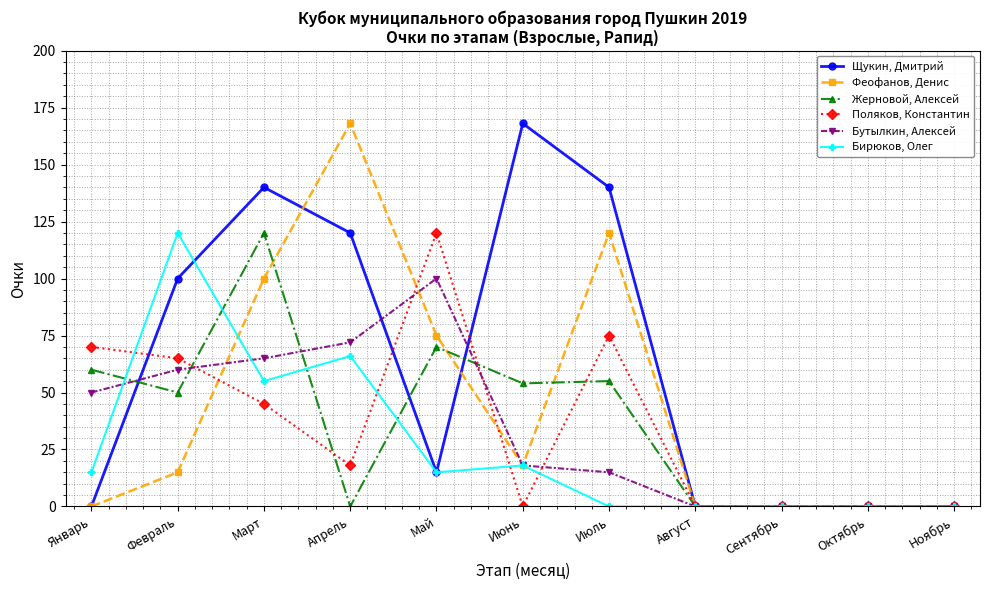

What is the total value across all series at Февраль?

410